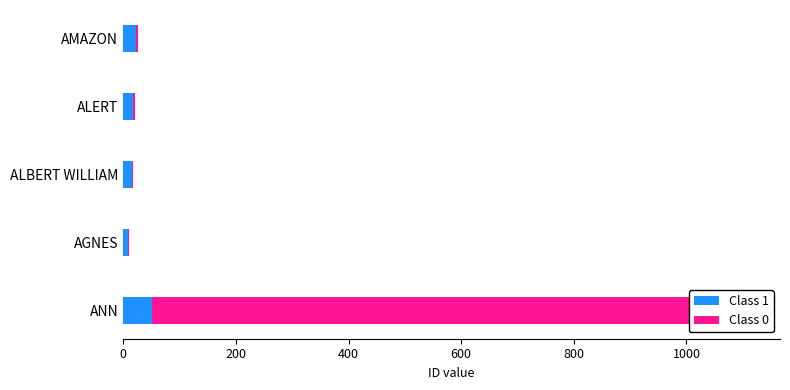

What is the difference between the maximum and second lowest values in the Class 0 series?

1007